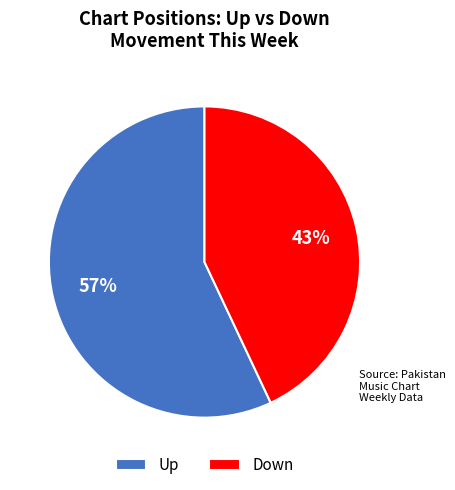

The Up slice represents 57% of the pie. True or false?

True